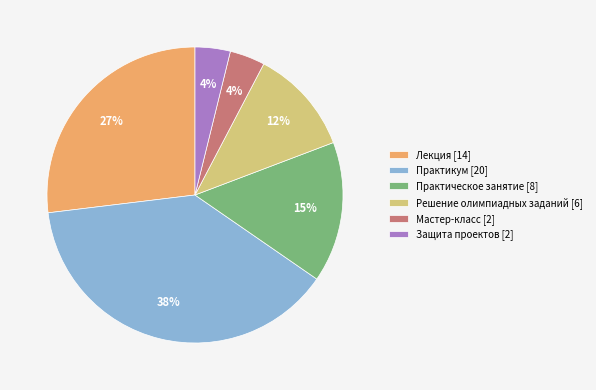

To the nearest percent, what portion does Мастер-класс [2] represent?

4%